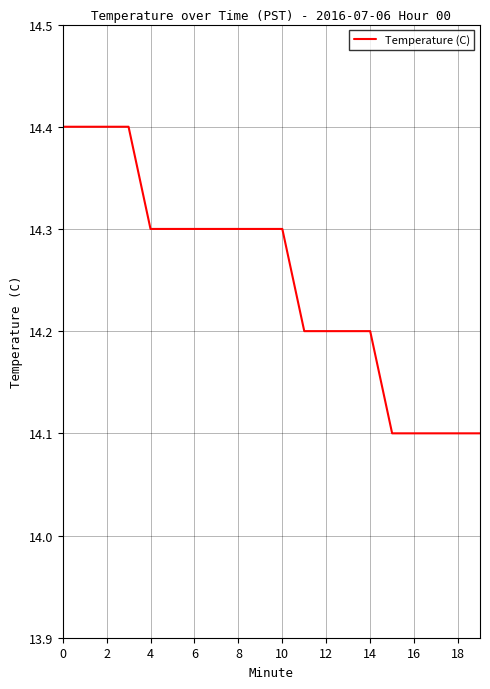

What is the difference between the maximum and minimum values?

0.3